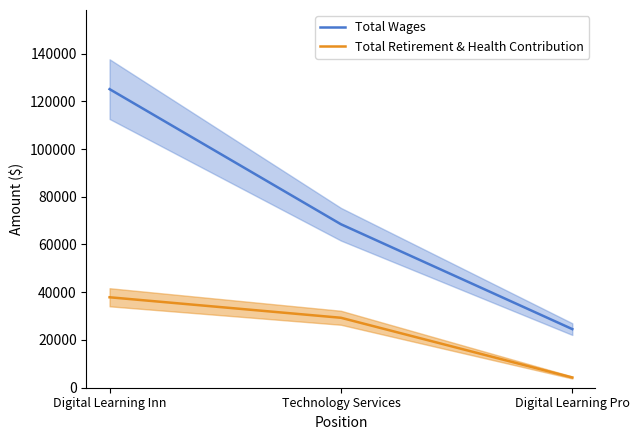

What position from the left is Digital Learning Inn?

1